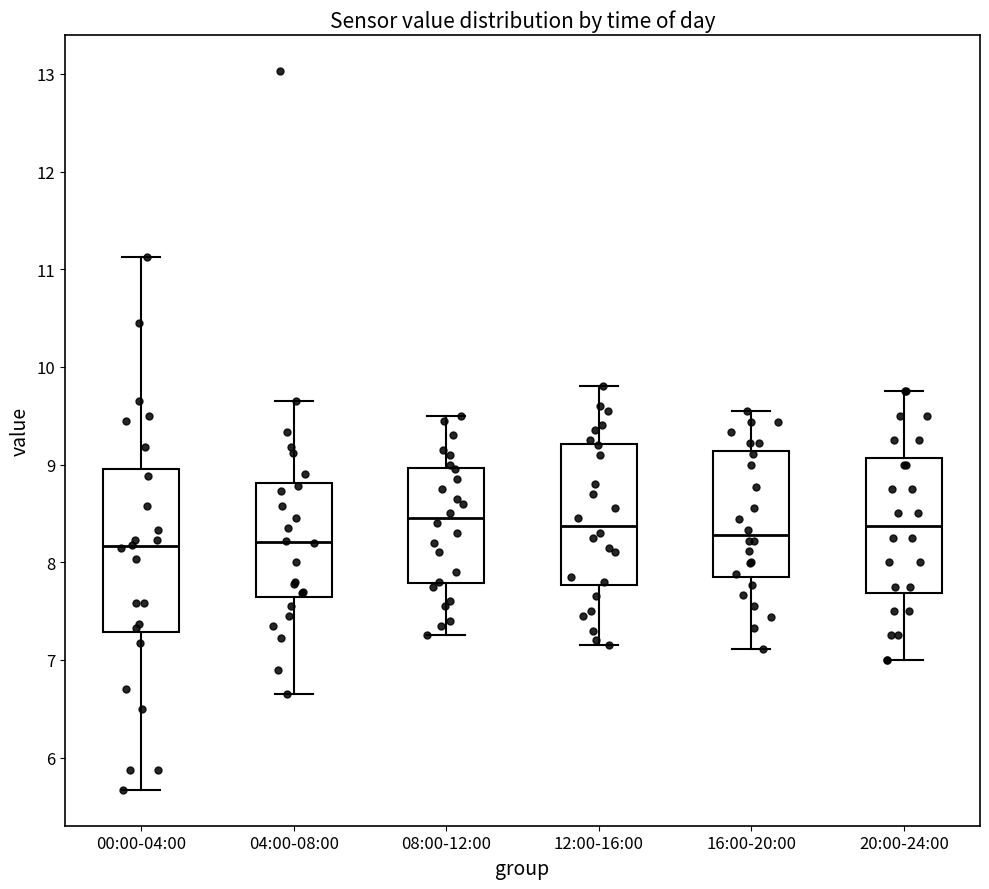

Reading left to right, transcribe this box plot: for each box, give where its median line is, the range the box spans, and where its two whiskers end, as read against the y-axis. The values are not printed on the chart, so give them approximately, as read against the axis.

00:00-04:00: median 8.2, box 7.3 to 9.0, whiskers 5.7 to 11.1
04:00-08:00: median 8.2, box 7.6 to 8.8, whiskers 6.7 to 9.7
08:00-12:00: median 8.5, box 7.8 to 9.0, whiskers 7.3 to 9.5
12:00-16:00: median 8.4, box 7.8 to 9.2, whiskers 7.2 to 9.8
16:00-20:00: median 8.3, box 7.9 to 9.1, whiskers 7.1 to 9.6
20:00-24:00: median 8.4, box 7.7 to 9.1, whiskers 7.0 to 9.8